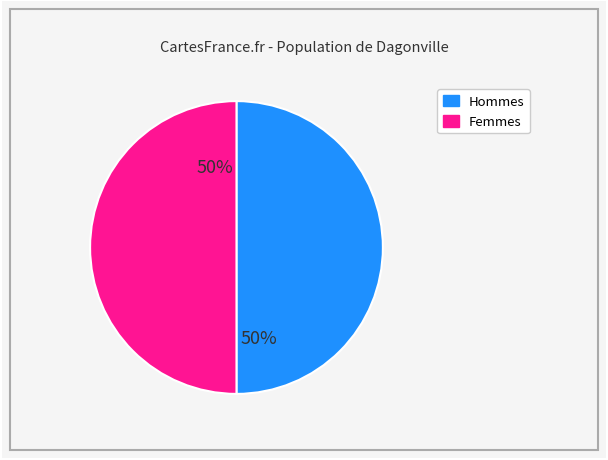

To the nearest percent, what is the average slice percentage?

50%